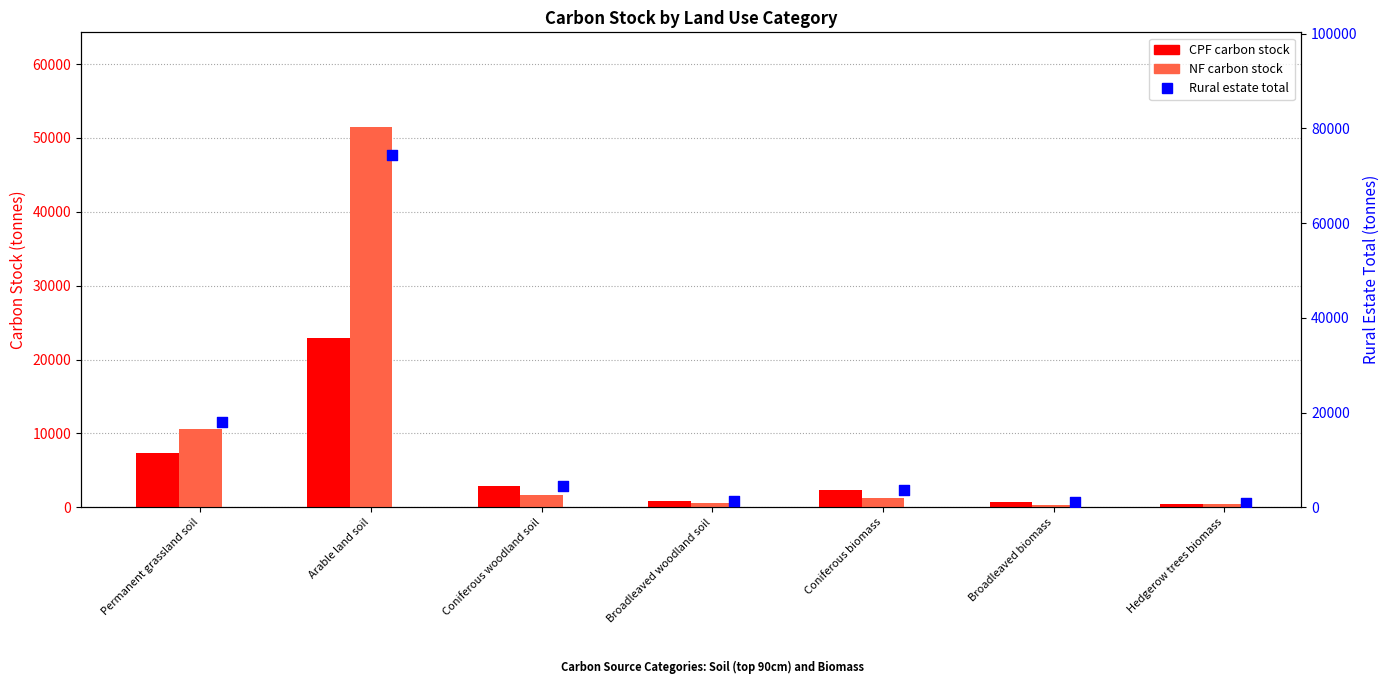

At how many categories does at least one series exceed 43857?

1